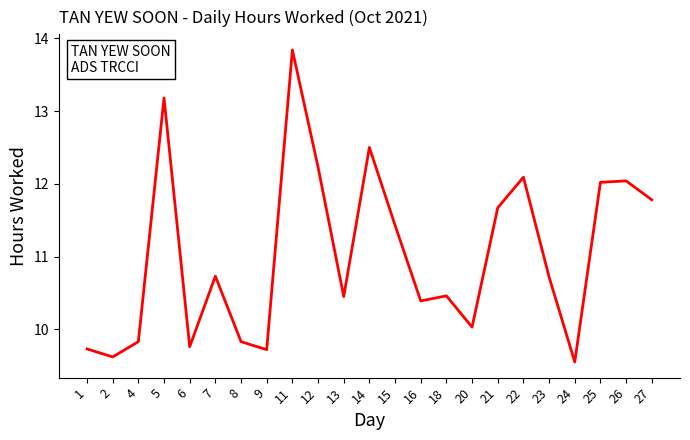

What is the difference between the values at 14 and 11?

1.3